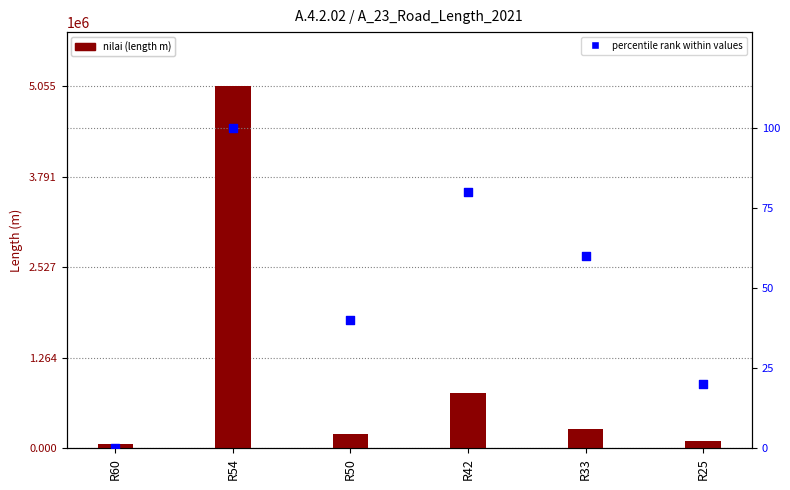

At how many categories does at least one series exceed 1348902?

1